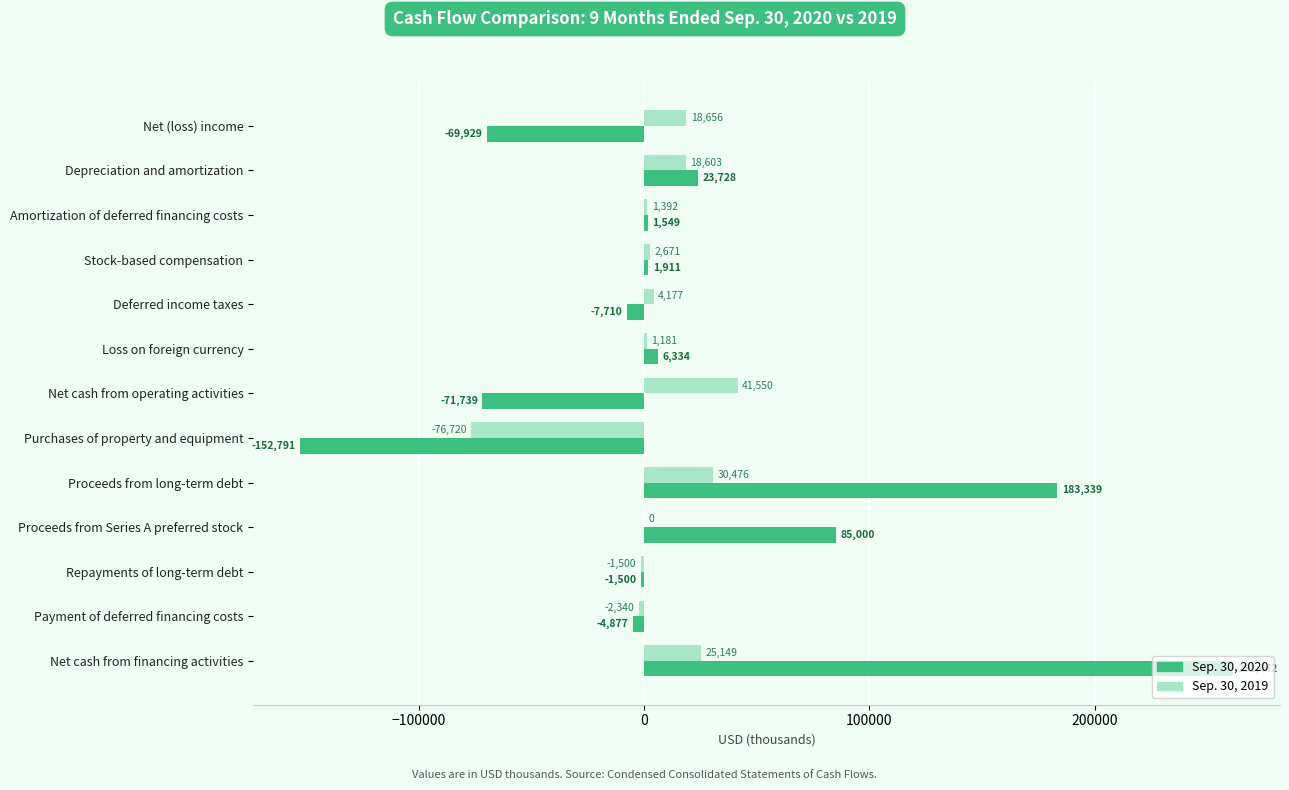

What is the approximate value of Sep. 30, 2019 at Net cash from financing activities, to the nearest 50?

25150